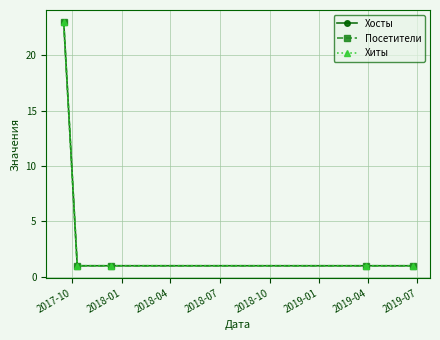

Does the chart have visible grid lines?

Yes